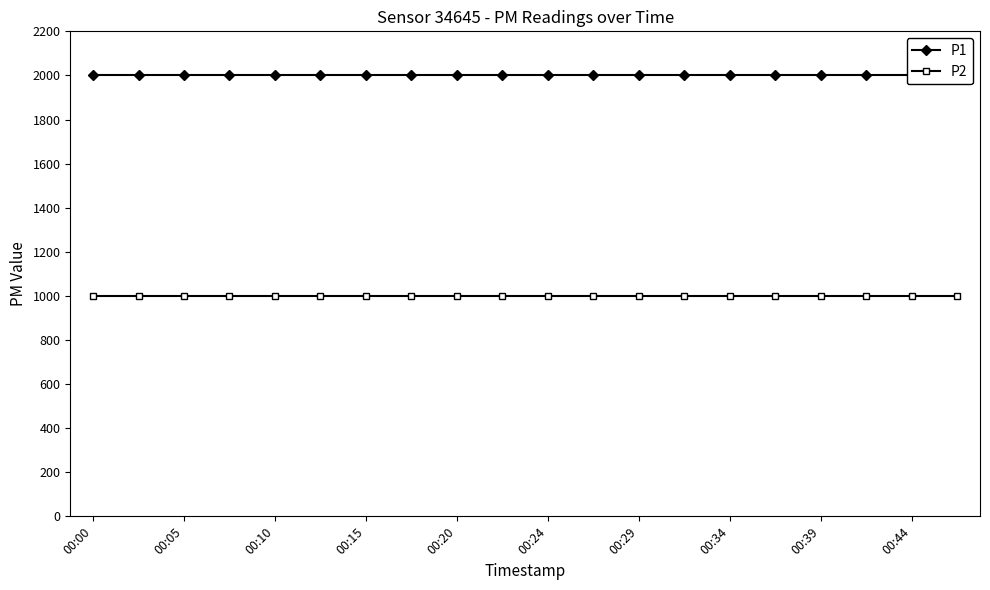

Is the value of P2 at 00:20 greater than the value of P1 at 00:24?

No